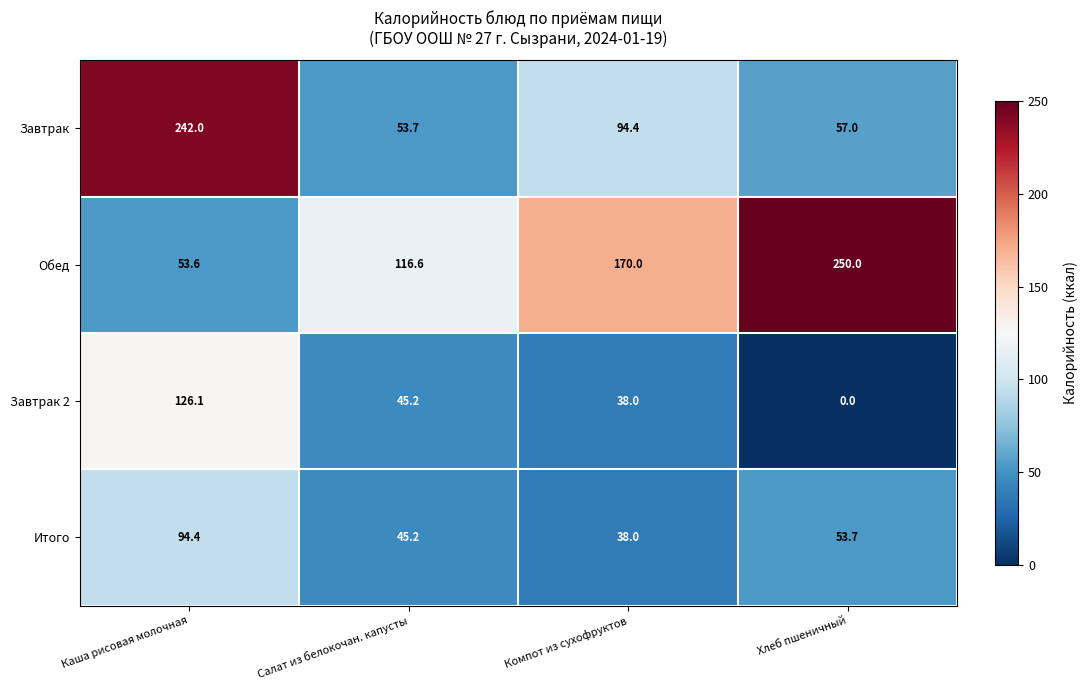

At which category is the sum across all series the highest?

Каша рисовая молочная